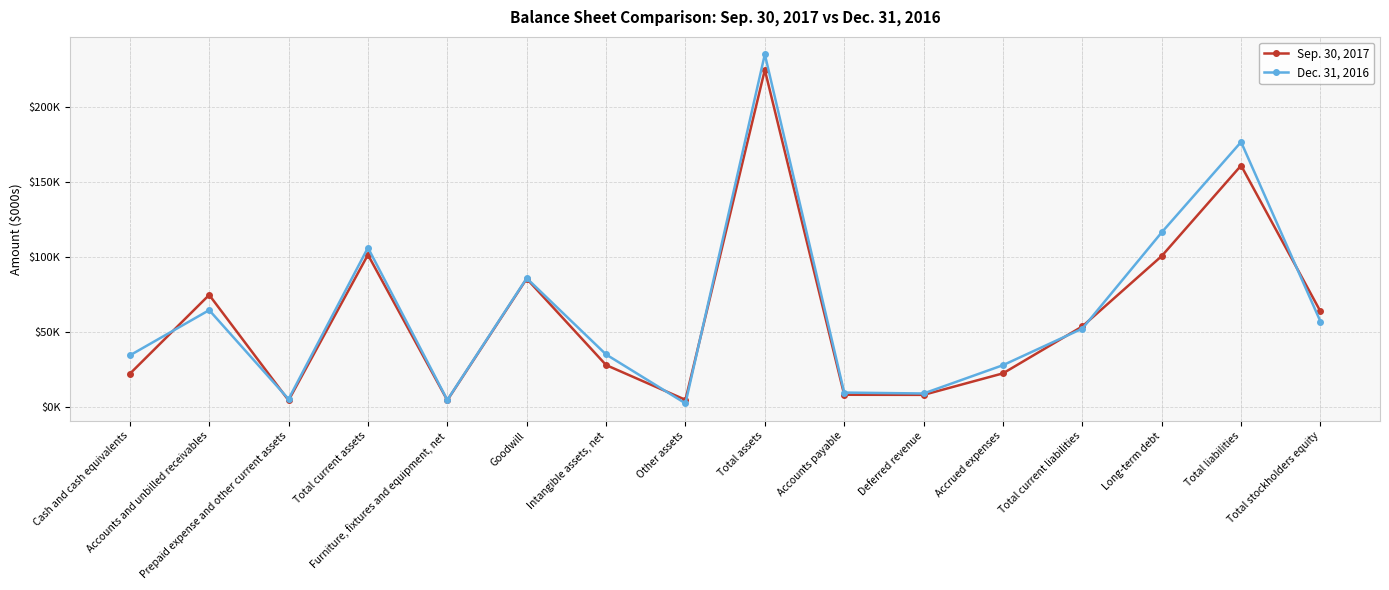

True or false: Sep. 30, 2017 has a value of 4603 at Furniture, fixtures and equipment, net.

True